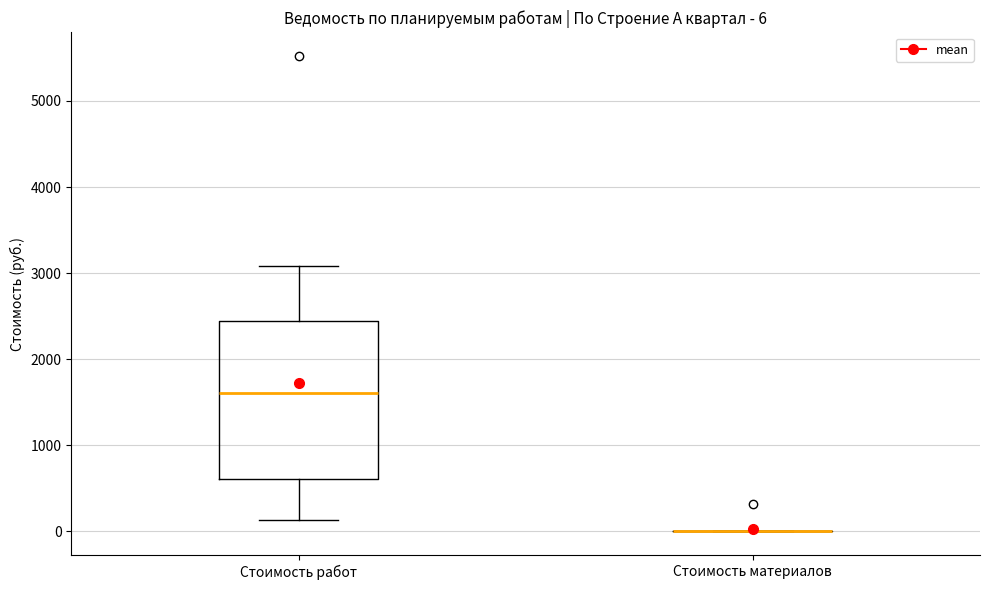

Comparing the boxes themselves (not the whiskers), which one is the tallest?

Стоимость работ